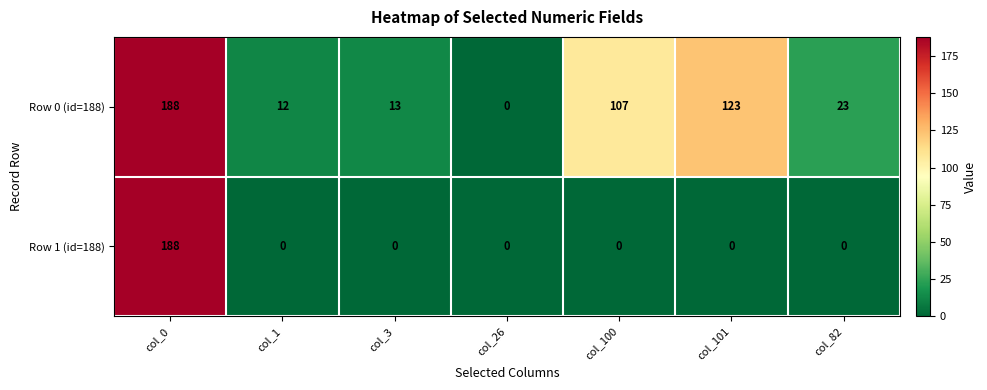

At col_82, list the series in order from largest to smallest.

Row 0 (id=188), Row 1 (id=188)